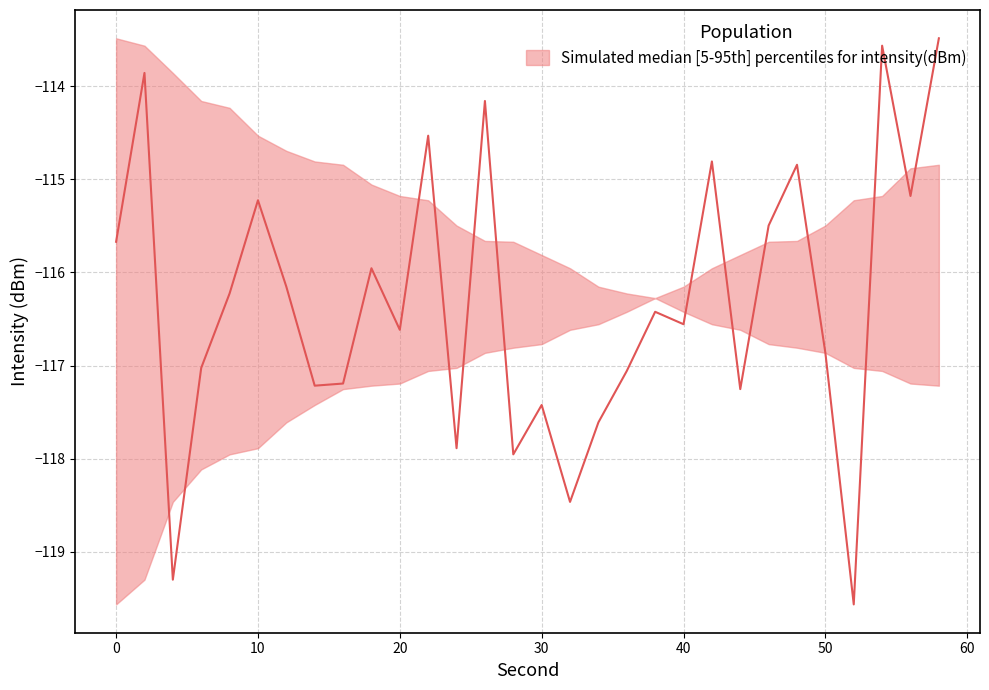

Does the chart have visible grid lines?

Yes